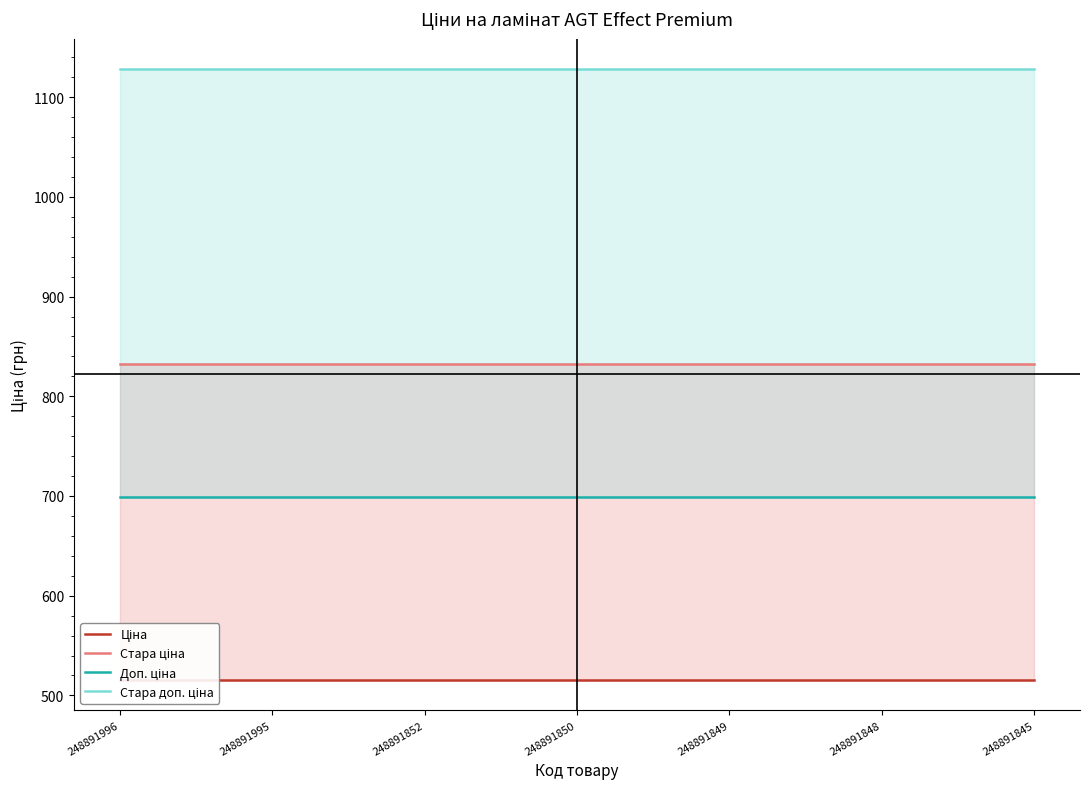

Reading left to right, what are all the values shown in this chart?

Ціна: 248891996=515.8	248891995=515.8	248891852=515.8	248891850=515.8	248891849=515.8	248891848=515.8	248891845=515.8
Стара ціна: 248891996=832.4	248891995=832.4	248891852=832.4	248891850=832.4	248891849=832.4	248891848=832.4	248891845=832.4
Доп. ціна: 248891996=699.0	248891995=699.0	248891852=699.0	248891850=699.0	248891849=699.0	248891848=699.0	248891845=699.0
Стара доп. ціна: 248891996=1128.0	248891995=1128.0	248891852=1128.0	248891850=1128.0	248891849=1128.0	248891848=1128.0	248891845=1128.0